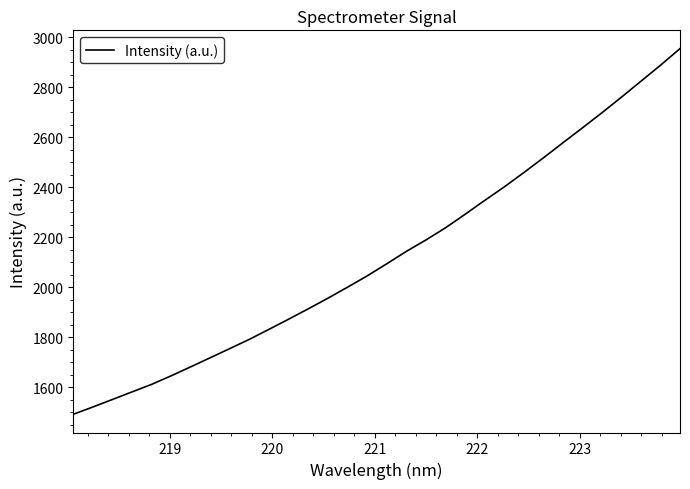

What is the minimum value shown in the chart?

1492.3